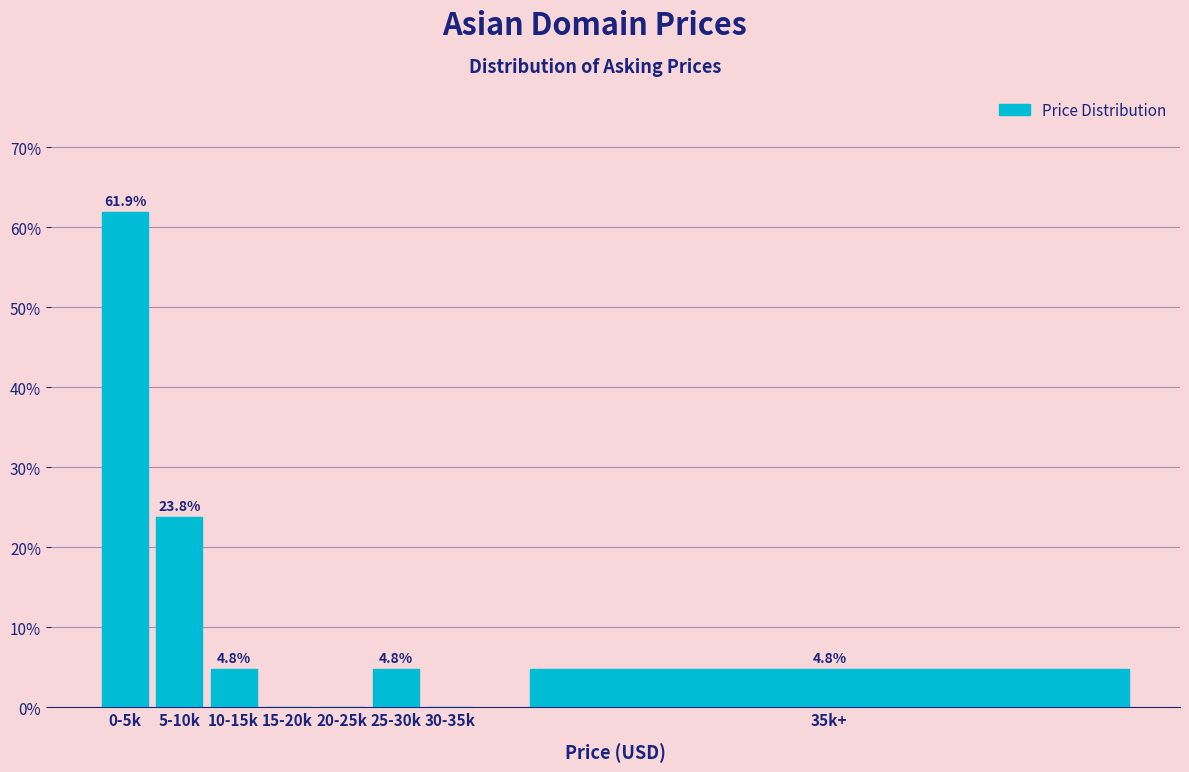

Reading left to right, list all the values displayed in this chart.

0-5k=61.9	5-10k=23.8	10-15k=4.8	15-20k=0.0	20-25k=0.0	25-30k=4.8	30-35k=0.0	35k+=4.8